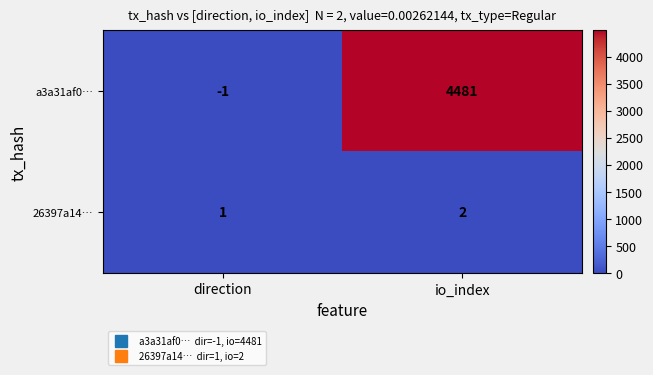

At which category is the sum across all series the highest?

io_index